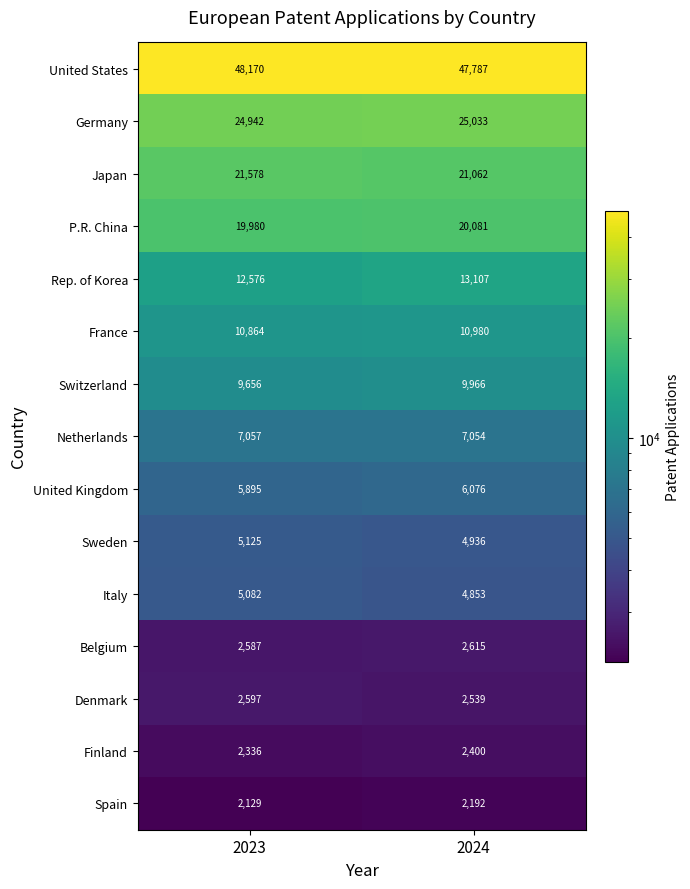

What is the maximum value shown in the chart?

48170